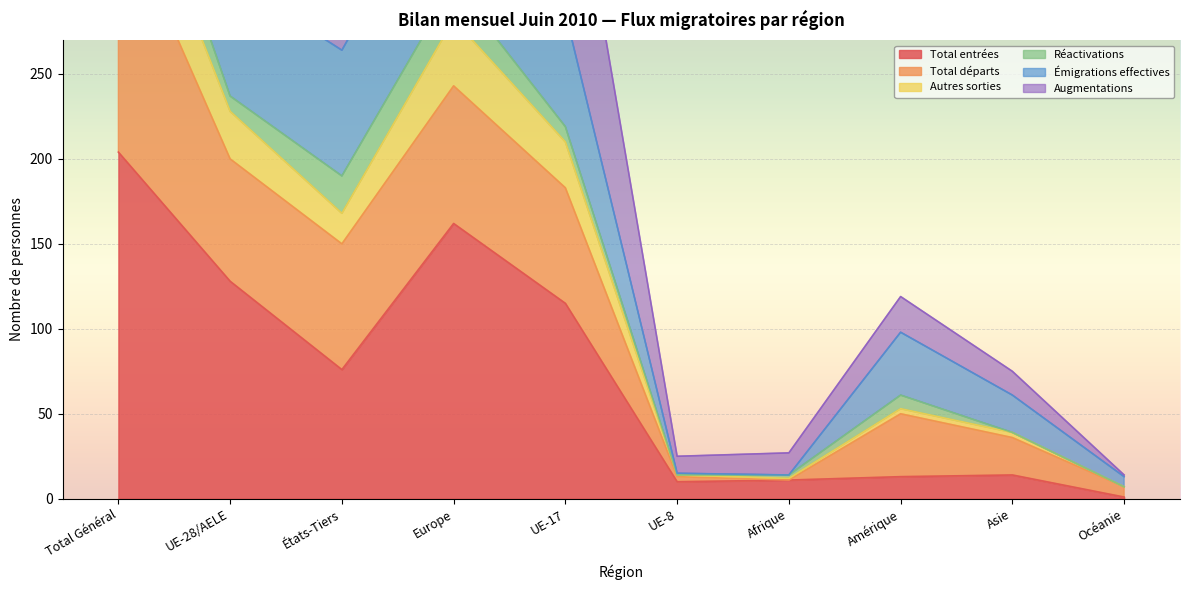

What is the value of the Augmentations point at the 5th from the left?

219